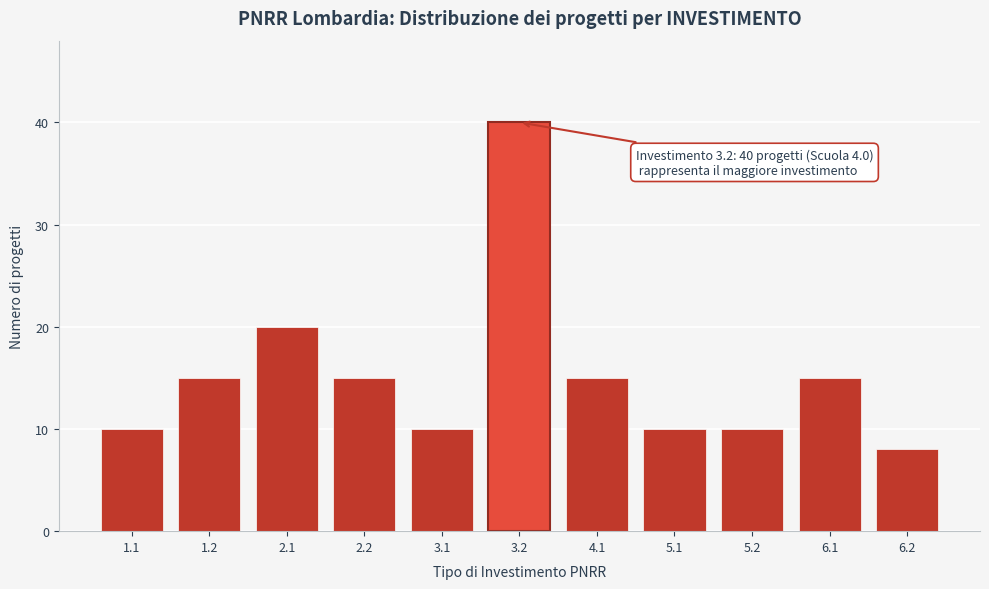

Reading left to right, transcribe all the data shown in this chart.

1.1=10	1.2=15	2.1=20	2.2=15	3.1=10	3.2=40	4.1=15	5.1=10	5.2=10	6.1=15	6.2=8